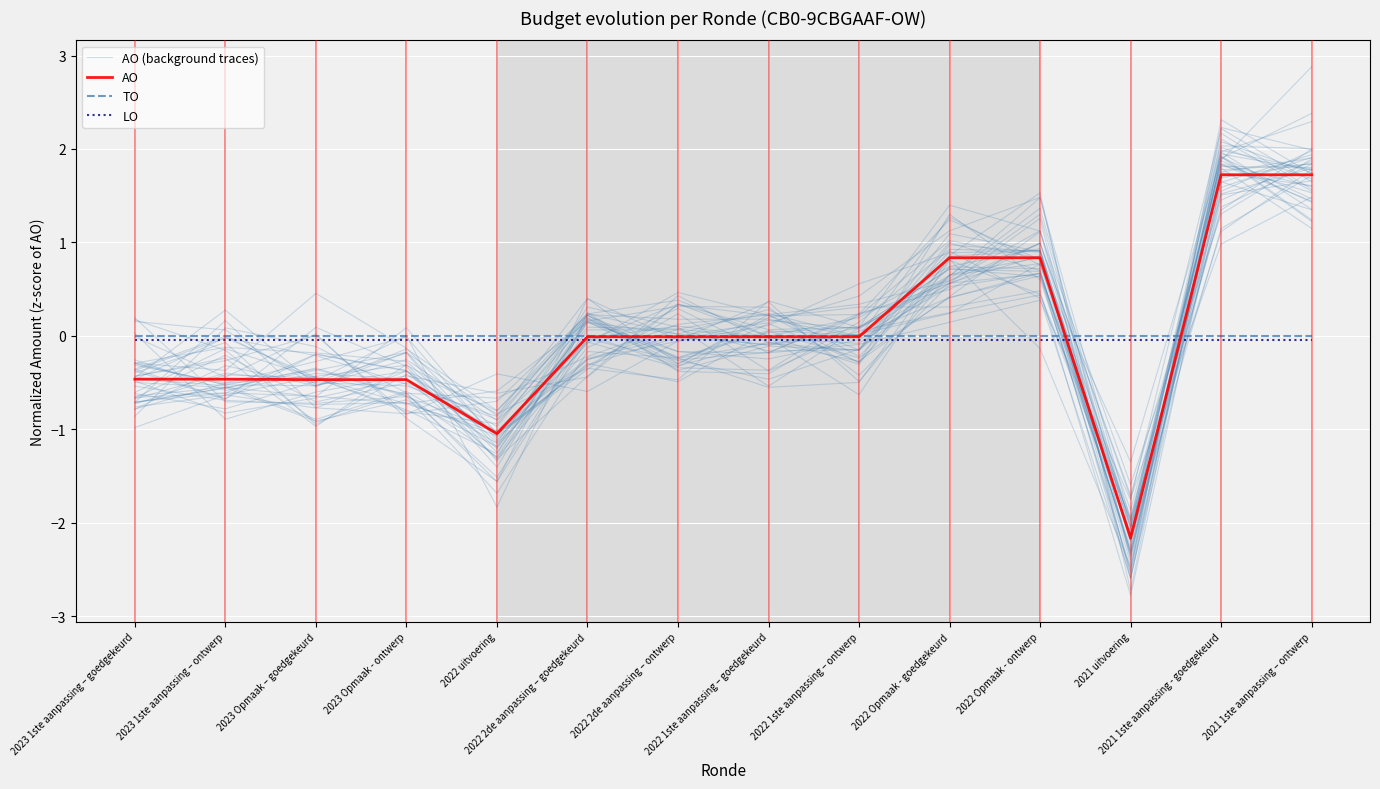

The value of LO at 2023 1ste aanpassing – goedgekeurd is -0.1. True or false?

False